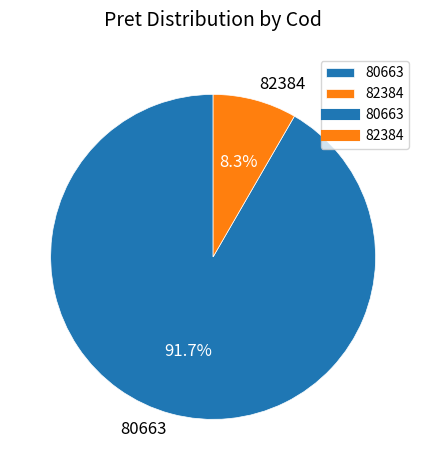

What is the largest slice in the pie chart?

80663